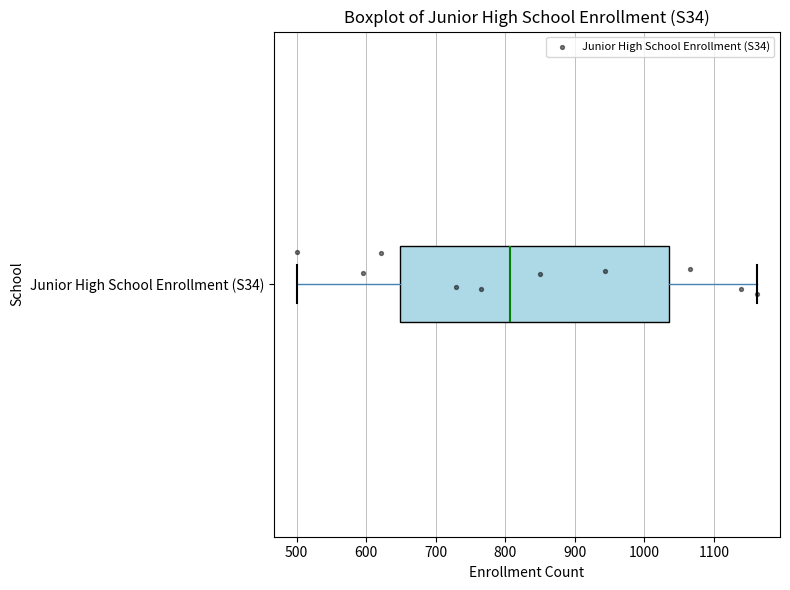

Read this box plot against the x-axis: the position of the median line, the range covered by the box, and the ends of both whiskers. The values are not printed on the chart, so give them approximately, as read against the axis.

median 810, box 650 to 1040, whiskers 500 to 1160